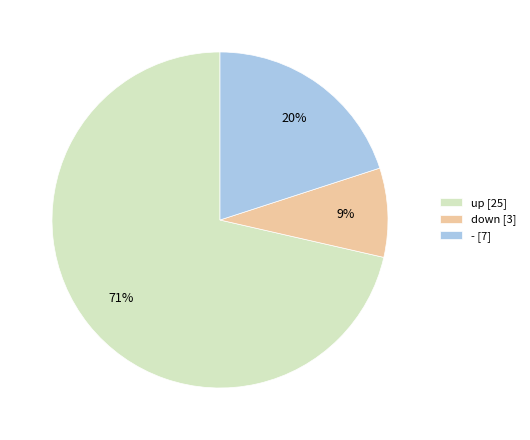

How many segments does this pie chart have?

3